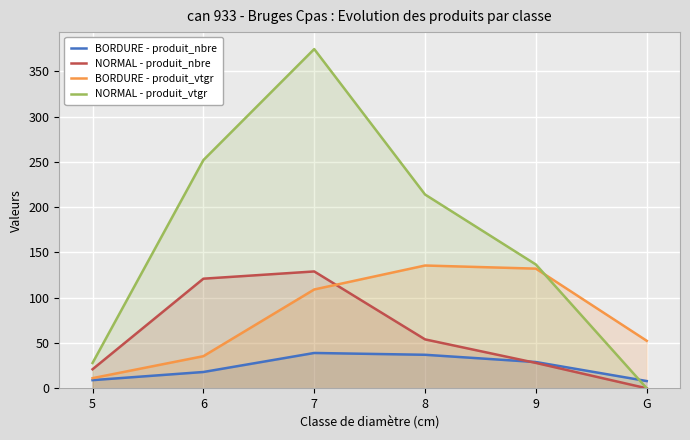

At 7, list the series in order from largest to smallest.

NORMAL - produit_vtgr, NORMAL - produit_nbre, BORDURE - produit_vtgr, BORDURE - produit_nbre